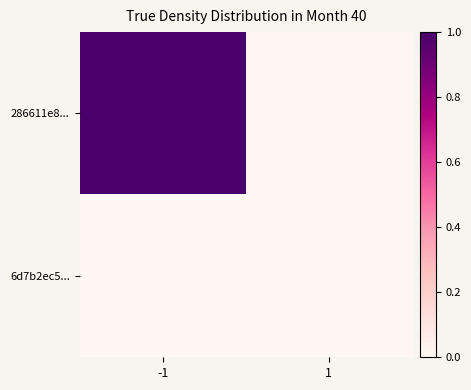

At which category is the sum across all series the highest?

-1